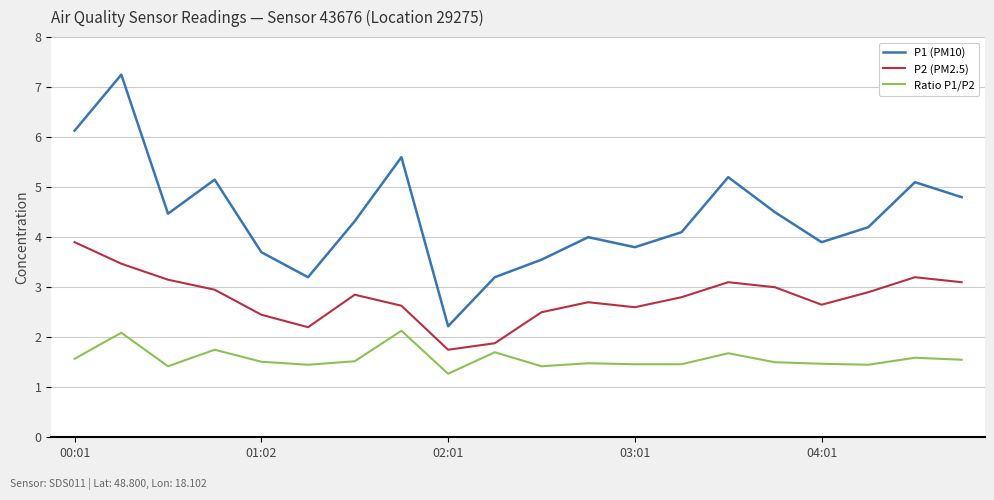

Which series has the largest total across all categories?

P1 (PM10)